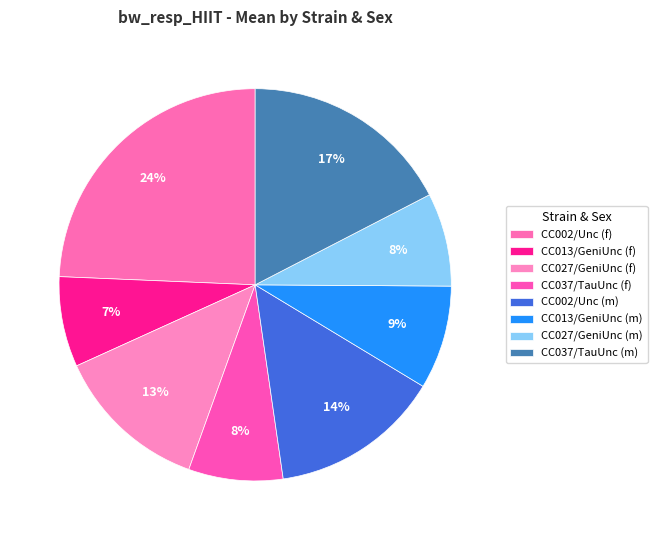

Count the number of slices in the pie.

8